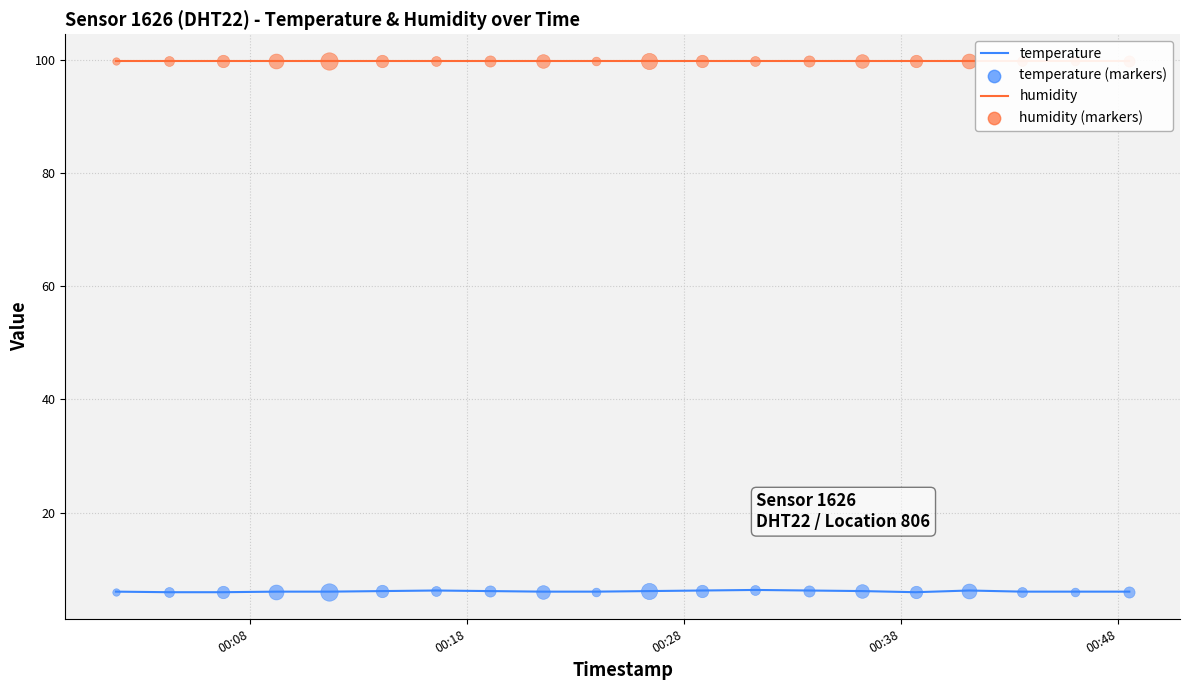

What is the highest value of the temperature series?

6.3